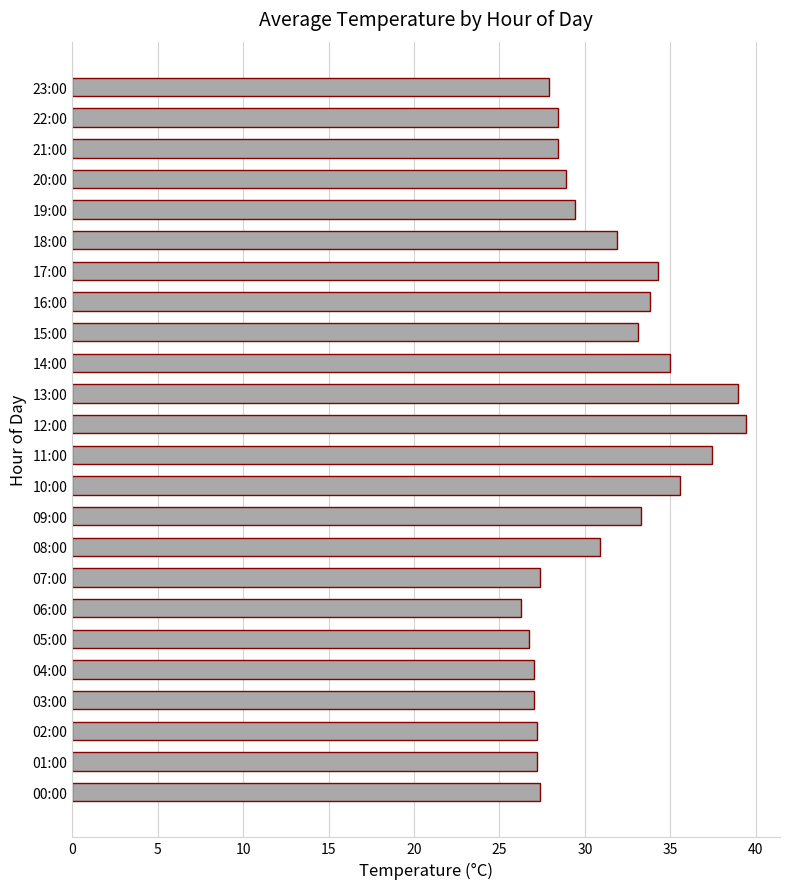

What is the average value?

31.0